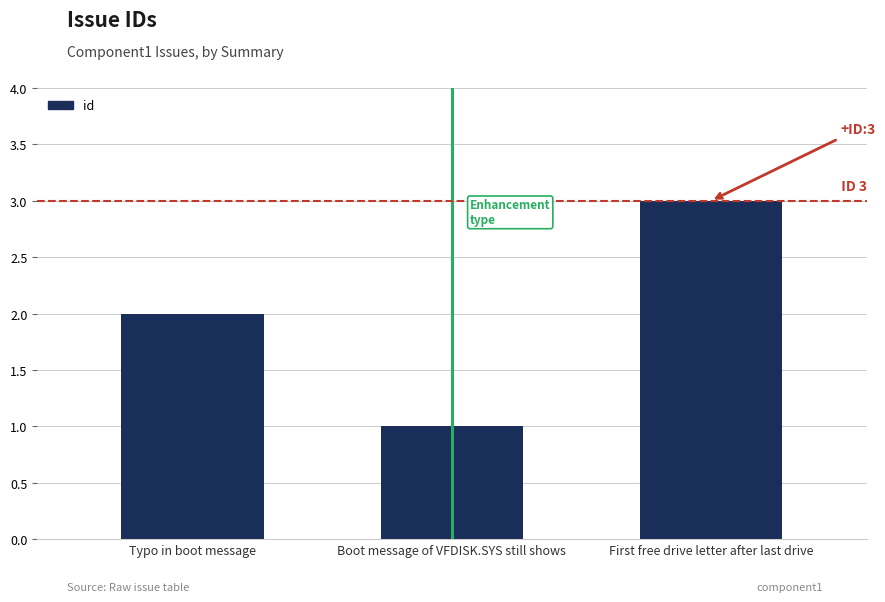

What is the smallest value displayed?

1